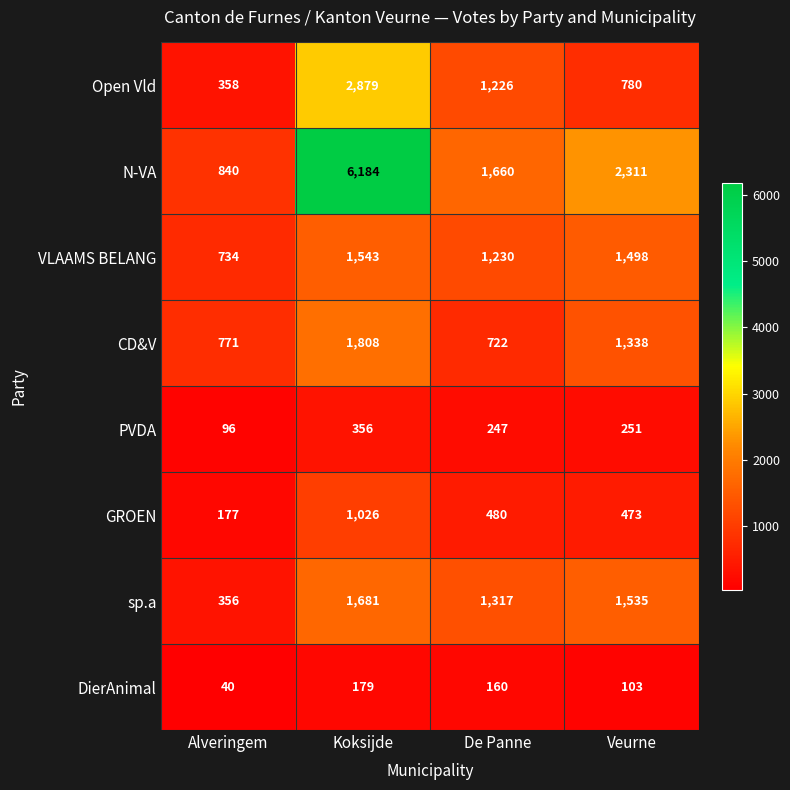

Which series has the largest total across all categories?

N-VA